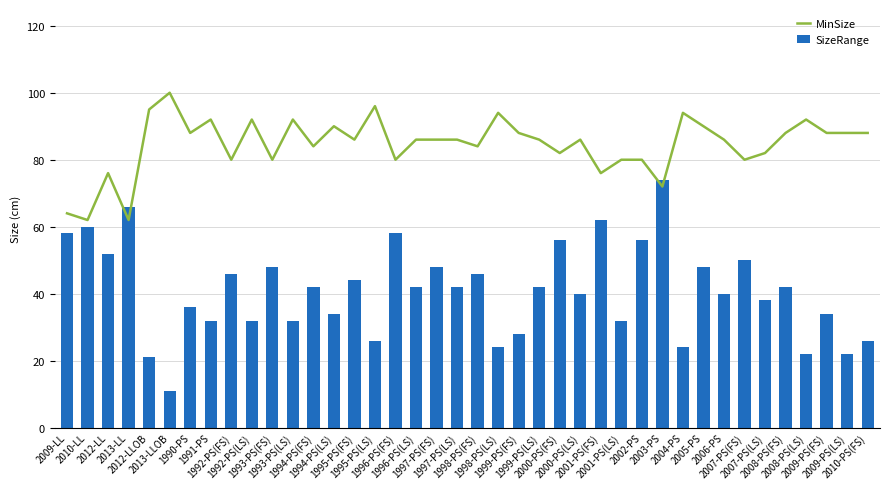

What is the average value of the MinSize series?

85